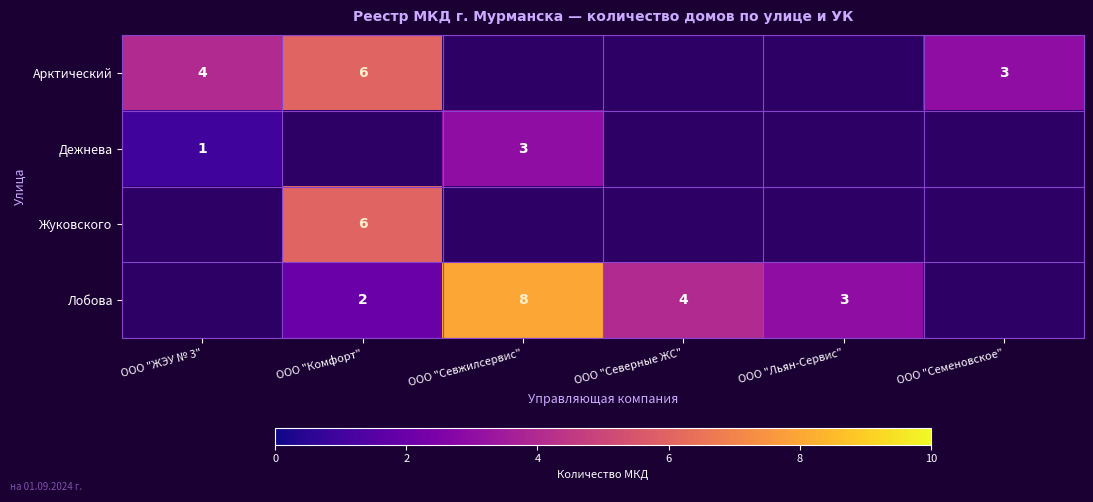

What is the minimum value shown in the chart?

1.0